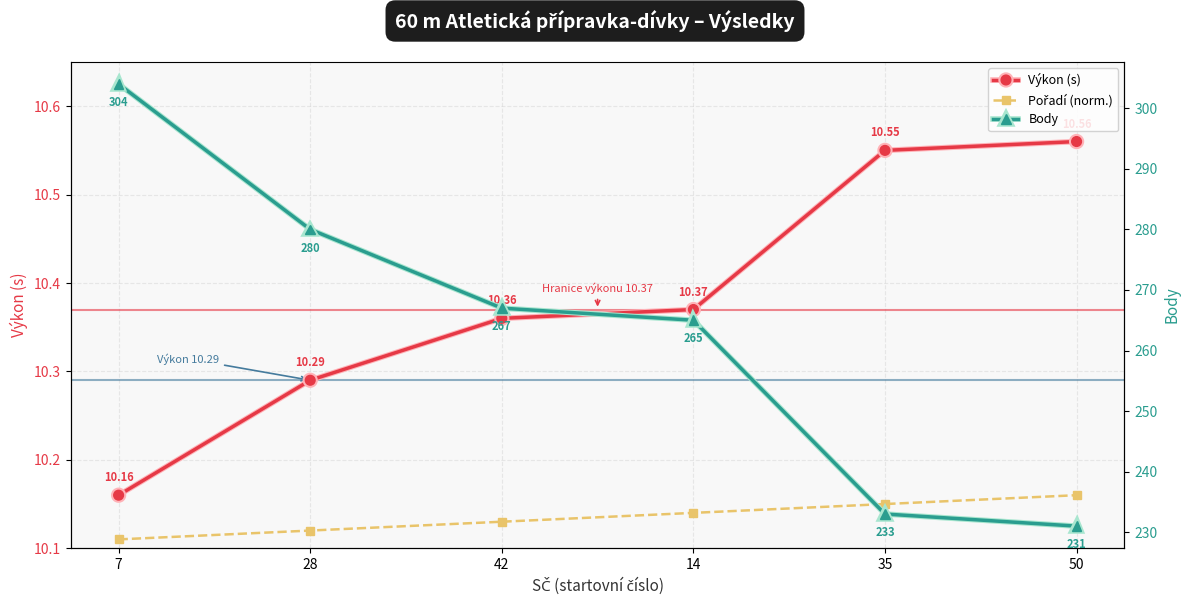

How many values in the Body series are below 267?

3